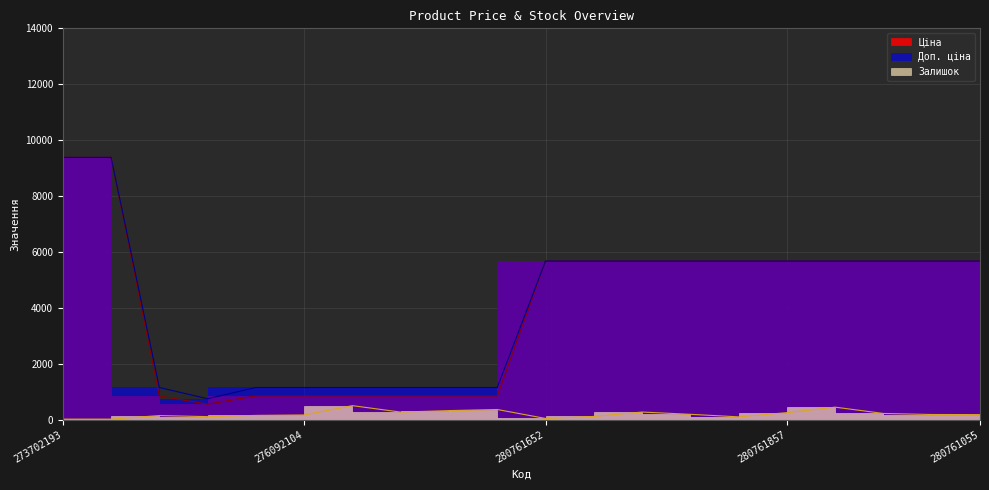

Which series has the largest range (max minus min)?

Ціна